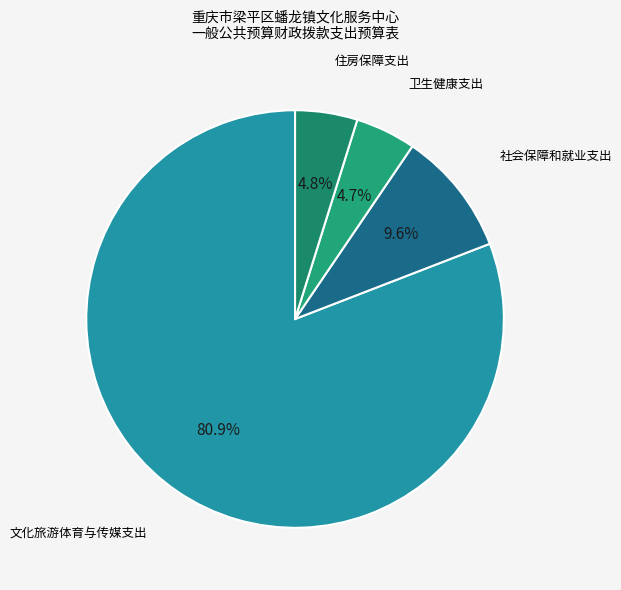

To the nearest percent, what percentage of the pie is 卫生健康支出?

5%